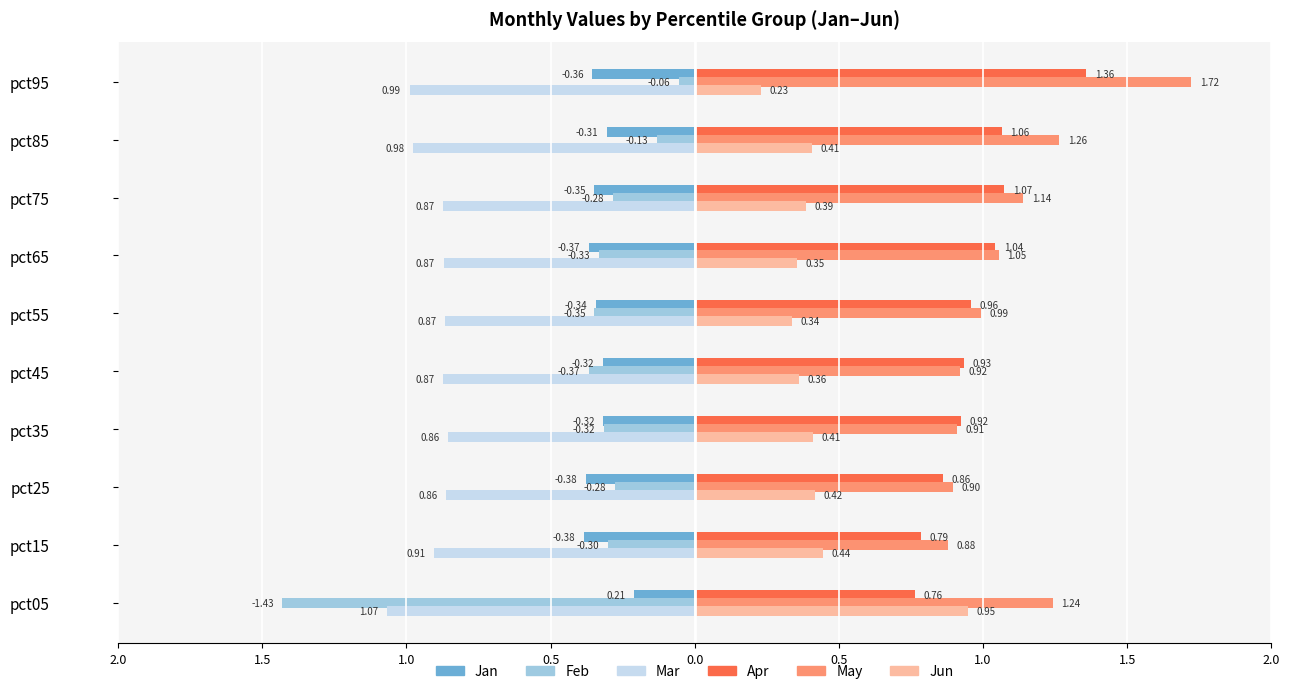

What are all the series names shown in the legend?

Jan, Feb, Mar, Apr, May, Jun